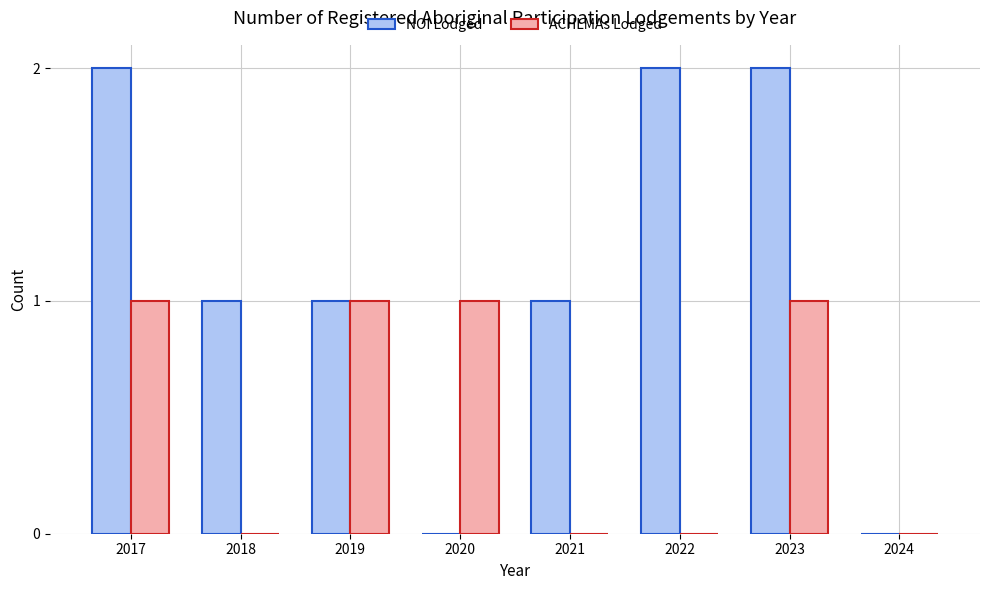

Is the value of ACHLMAs Lodged at 2020 greater than the value of NOI Lodged at 2022?

No